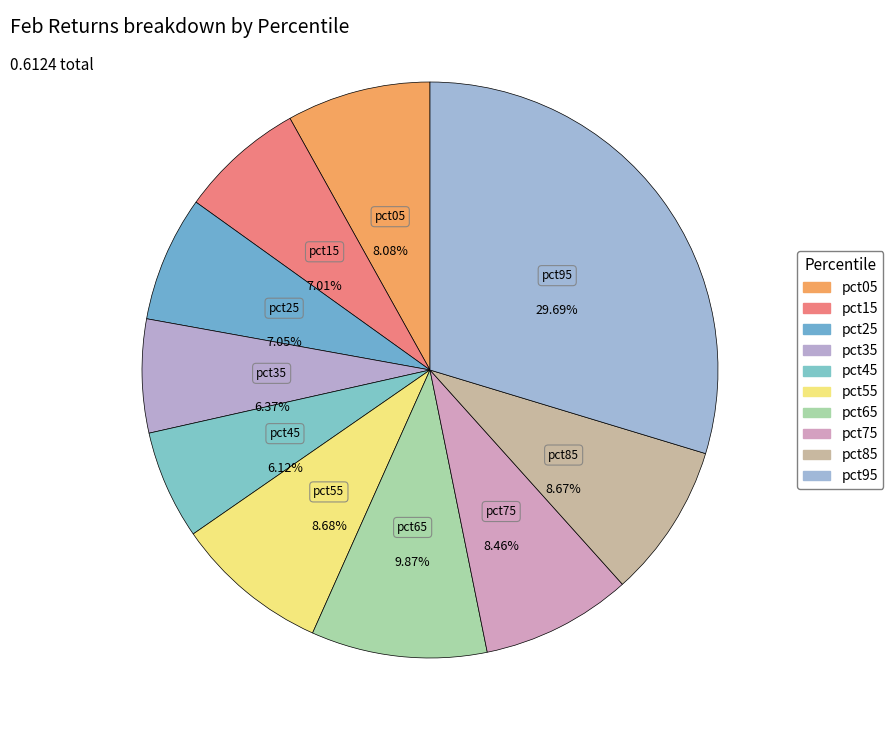

What percentage is the pct65 slice, to the nearest percent?

10%